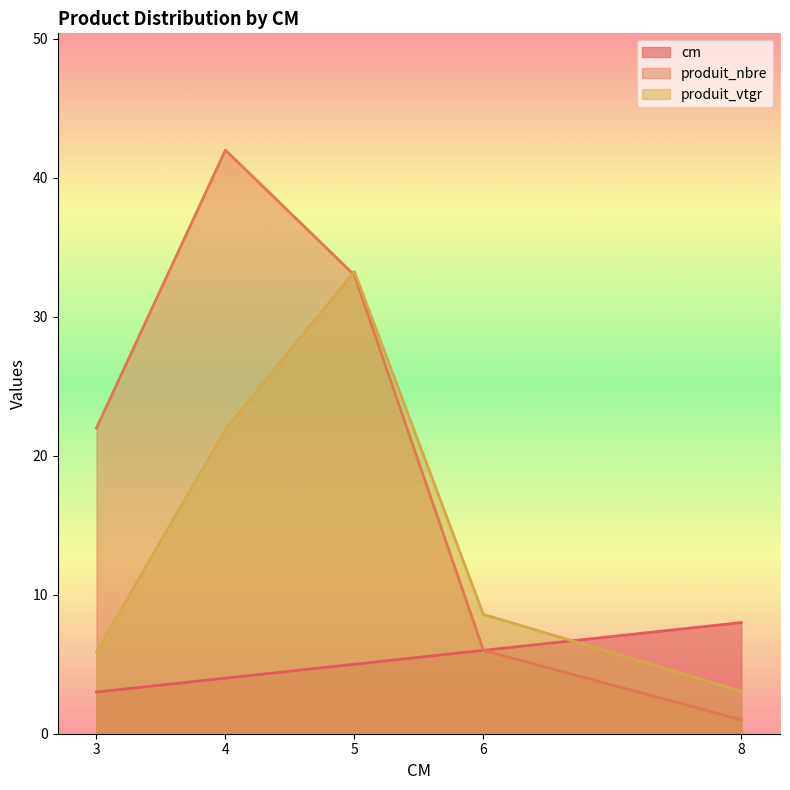

How many lines are shown in the chart?

3